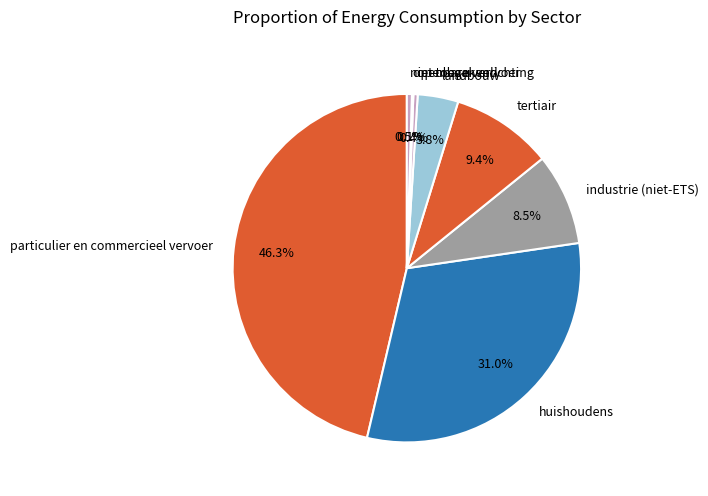

Is there a majority slice in this chart?

No